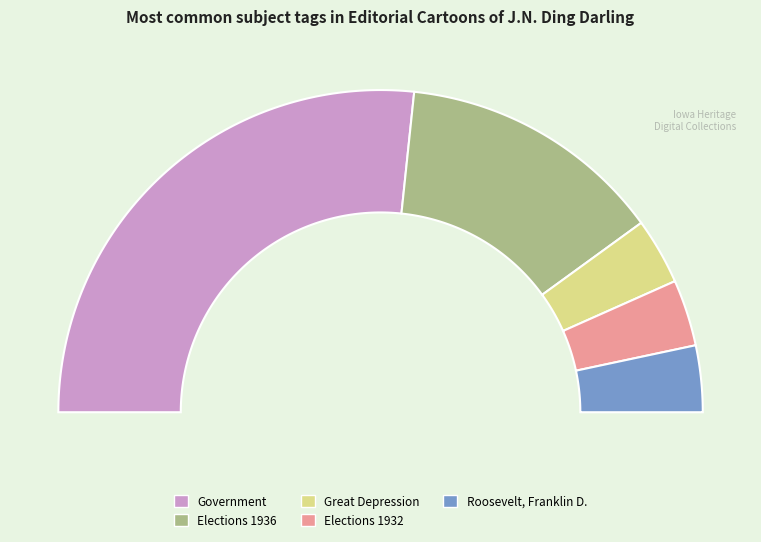

What portion of the pie excludes Elections 1936?

73.3%